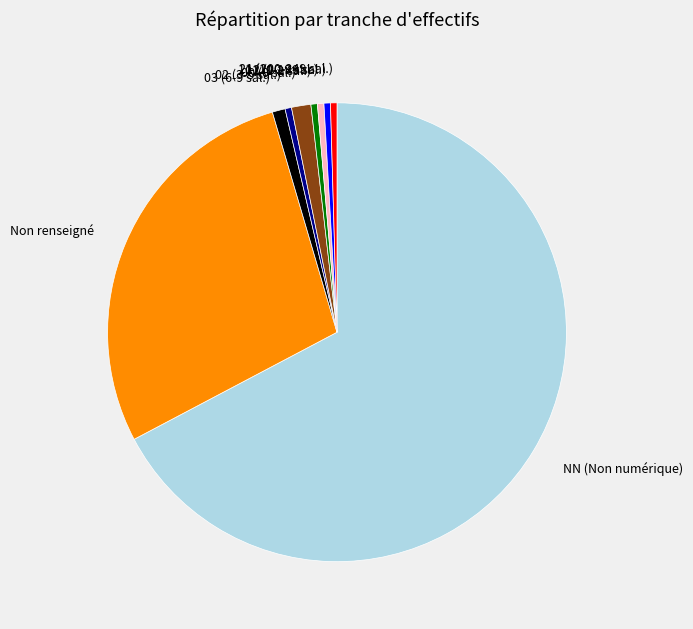

Is it true that 21 (200-249 sal.) is 0% of the pie?

True